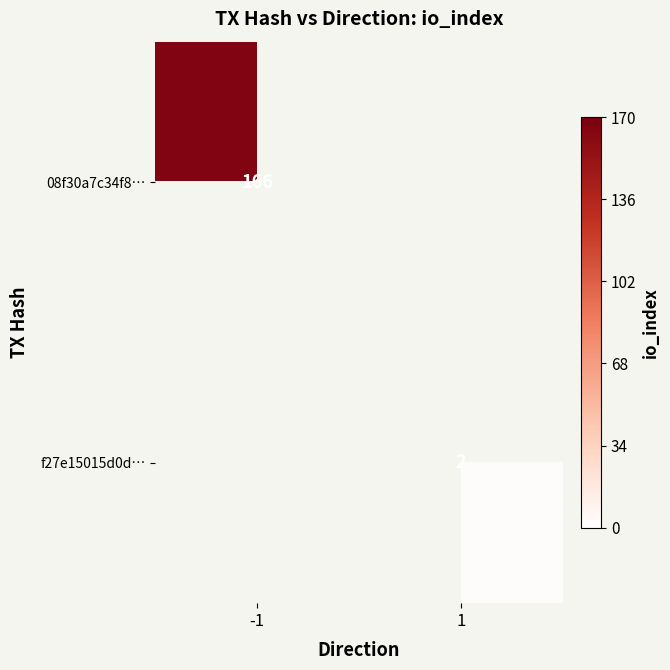

What is the smallest value displayed?

2.0